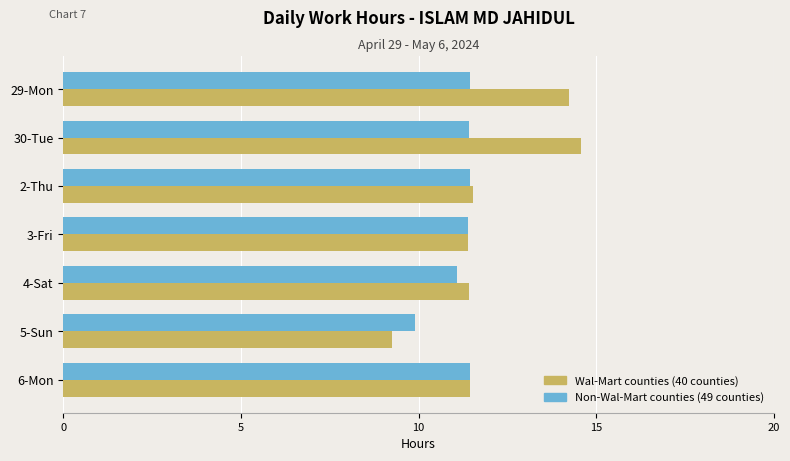

What are all the series names shown in the legend?

Wal-Mart counties (40 counties), Non-Wal-Mart counties (49 counties)